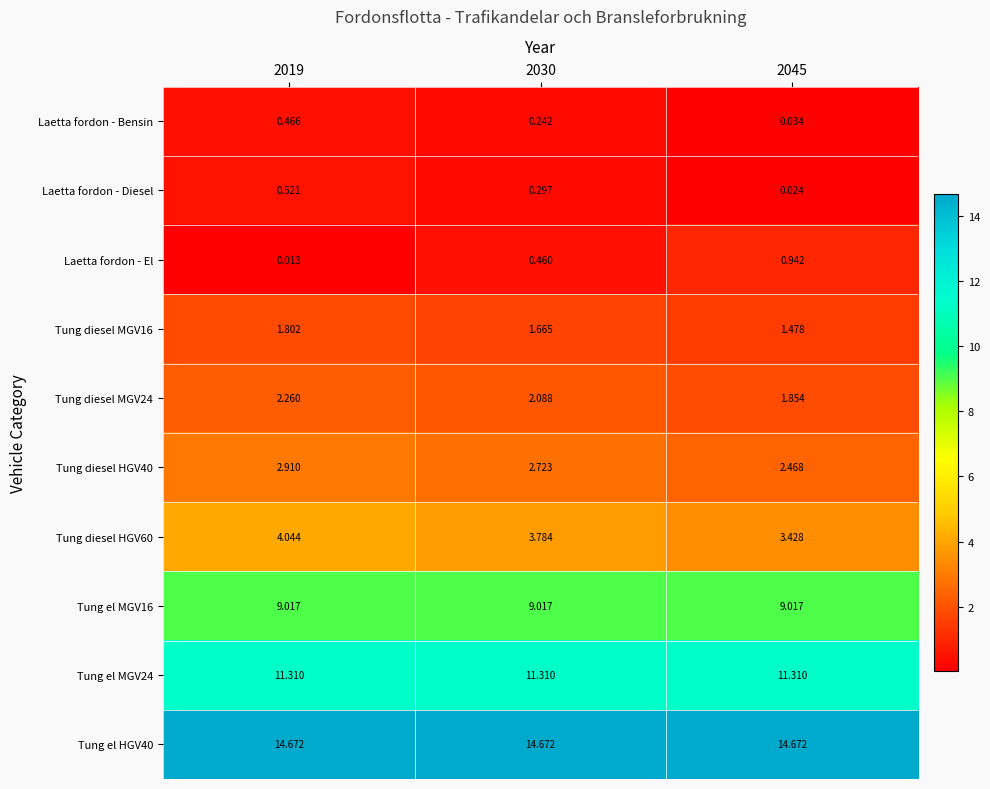

Which series has the largest range (max minus min)?

Laetta fordon - El